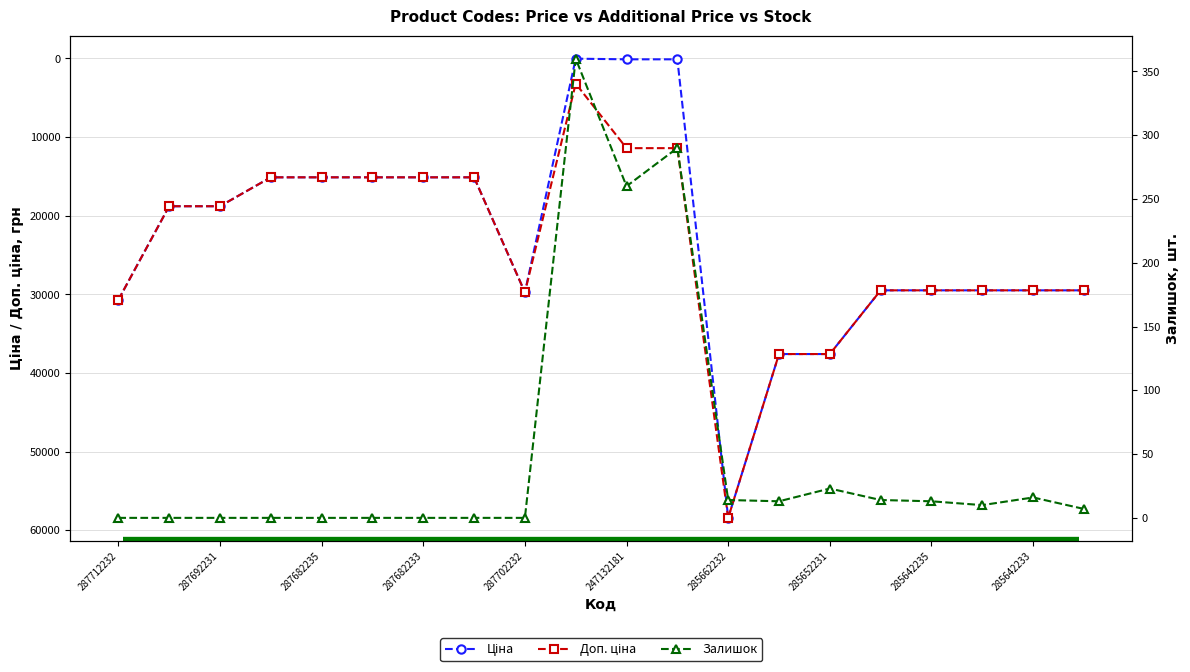

Is it true that Залишок equals 14.0 at 285662232?

True